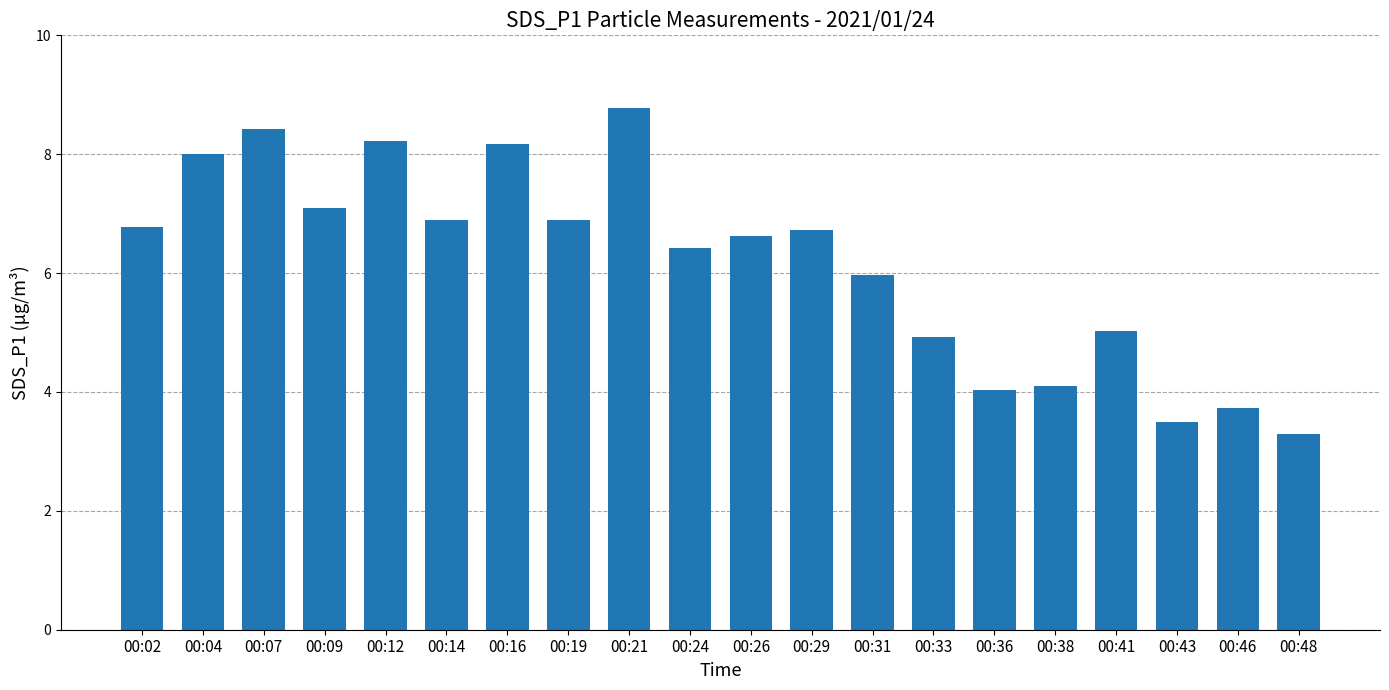

Is it true that the value at 00:04 is 11.7?

False